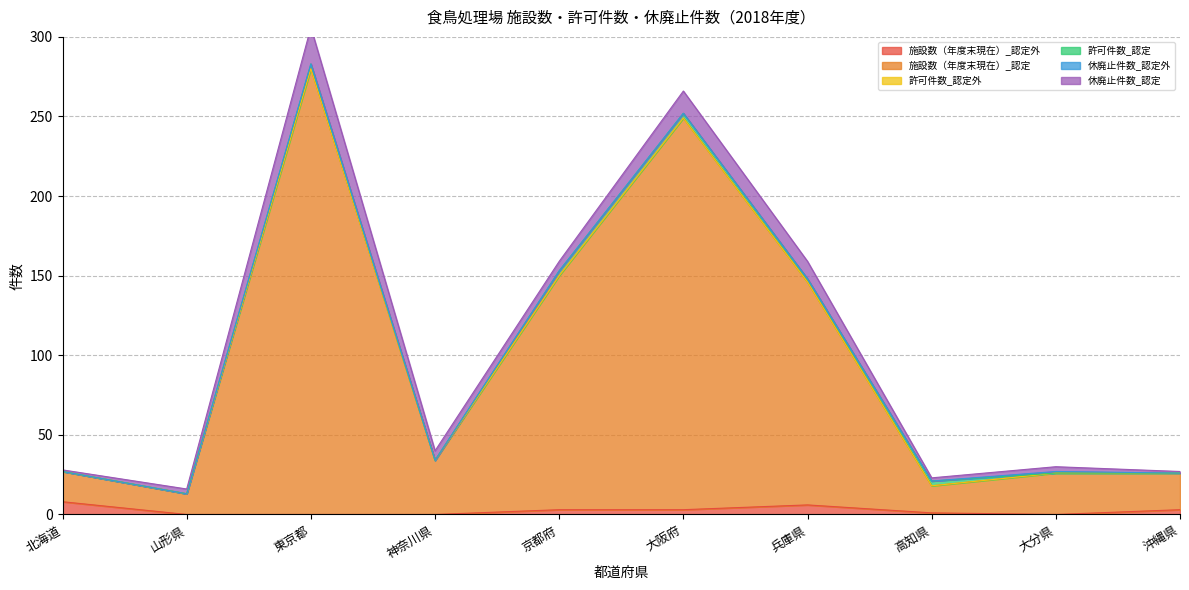

After their last crossing, which series has the higher values: 許可件数_認定 or 休廃止件数_認定外?

休廃止件数_認定外